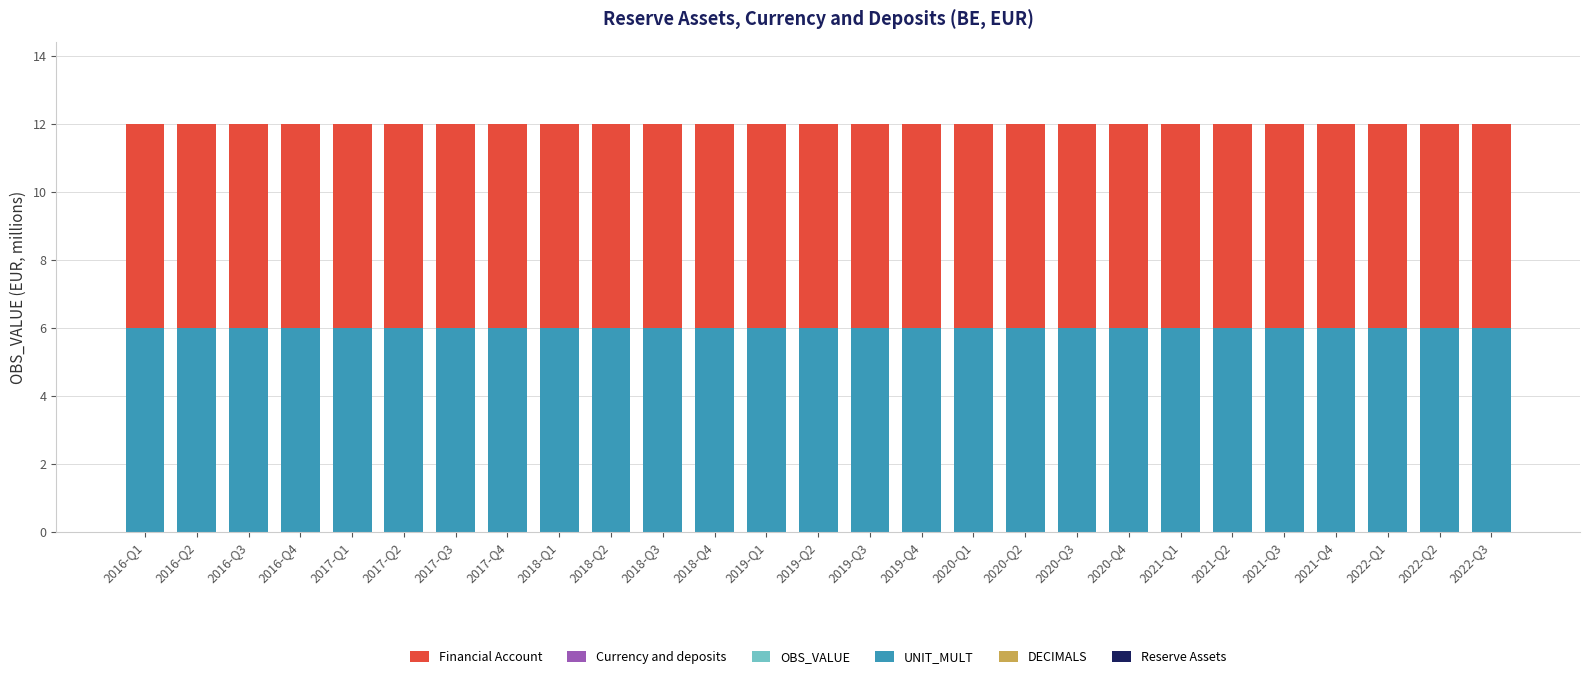

What are all the series names shown in the legend?

Reserve Assets, DECIMALS, UNIT_MULT, OBS_VALUE, Currency and deposits, Financial Account